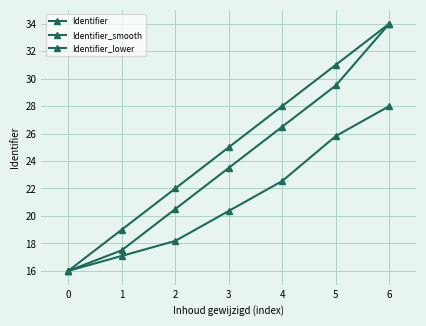

Reading left to right, extract all data points from this chart.

Identifier: 0=16.0	1=19.0	2=22.0	3=25.0	4=28.0	5=31.0	6=34.0
Identifier_smooth: 0=16.0	1=17.5	2=20.5	3=23.5	4=26.5	5=29.5	6=34.0
Identifier_lower: 0=16.0	1=17.1	2=18.2	3=20.4	4=22.5	5=25.8	6=28.0